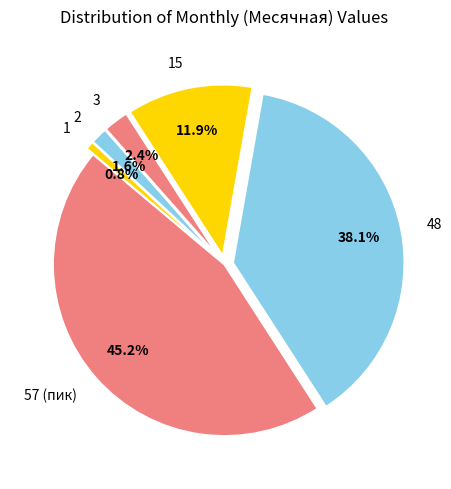

Does any single category account for the majority?

No